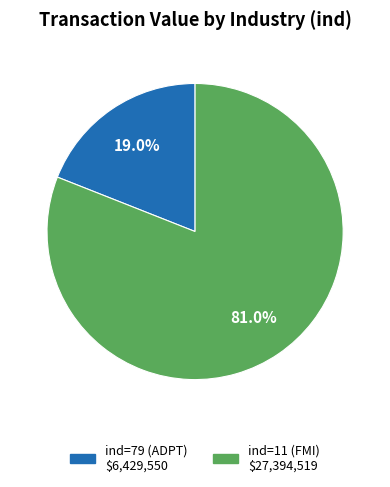

Is there any slice that represents more than half of the pie?

Yes